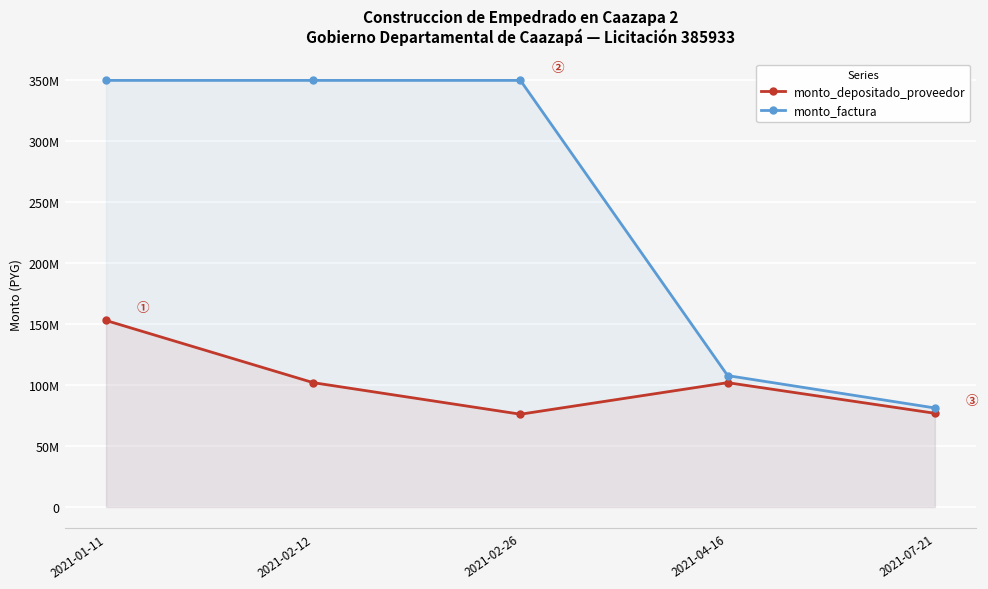

What are all the series names shown in the legend?

monto_depositado_proveedor, monto_factura